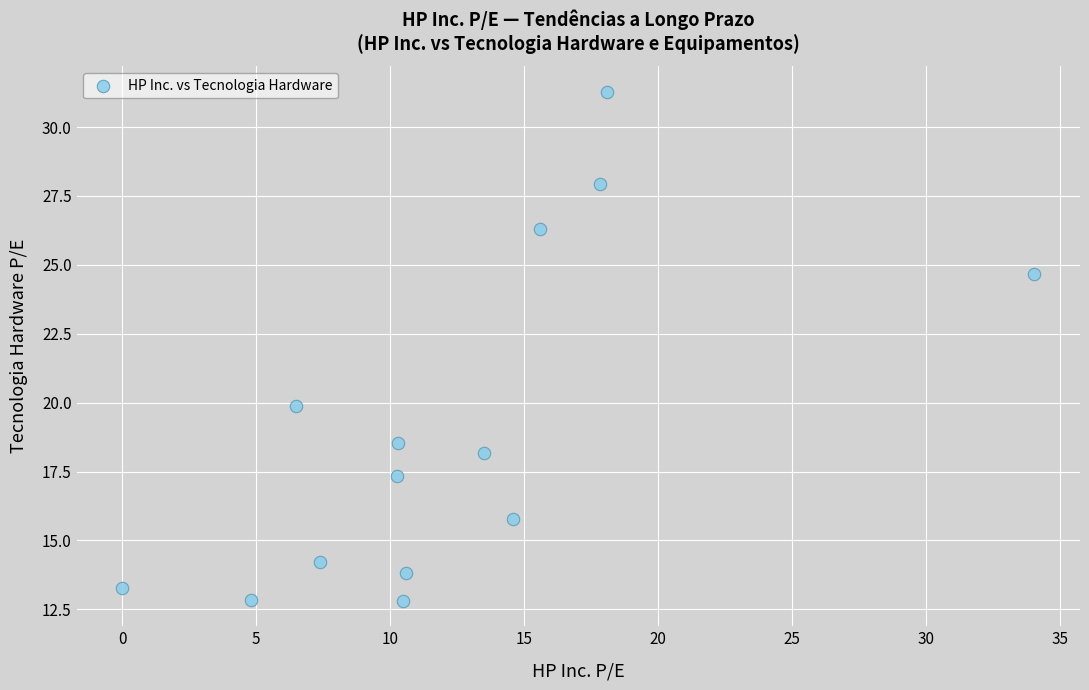

What is the range of X values (max minus min)?

34.0